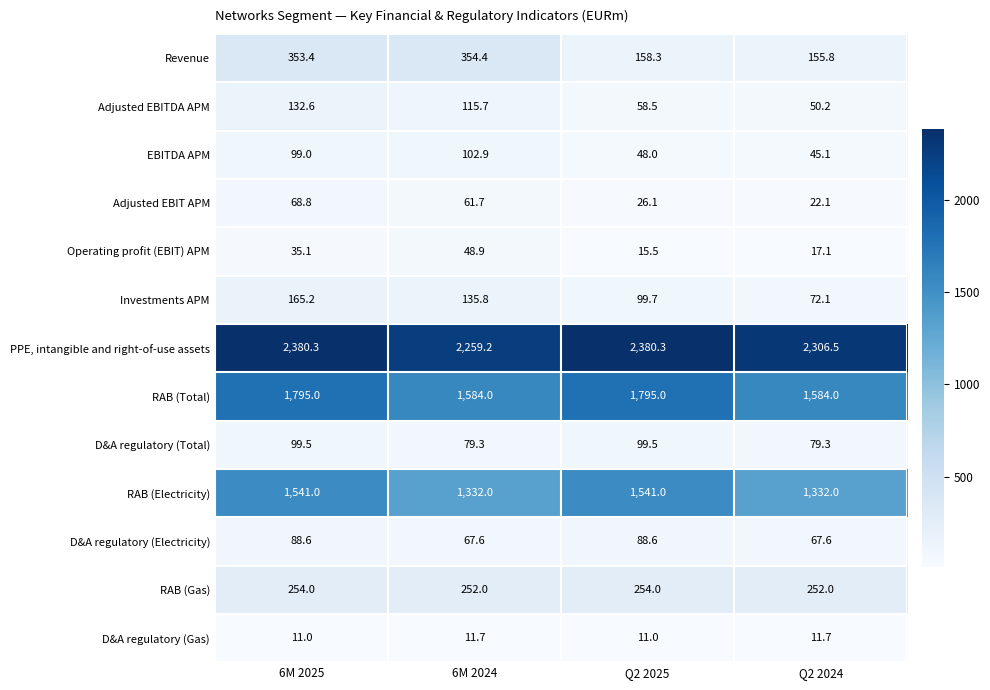

Which series has the largest range (max minus min)?

RAB (Total)